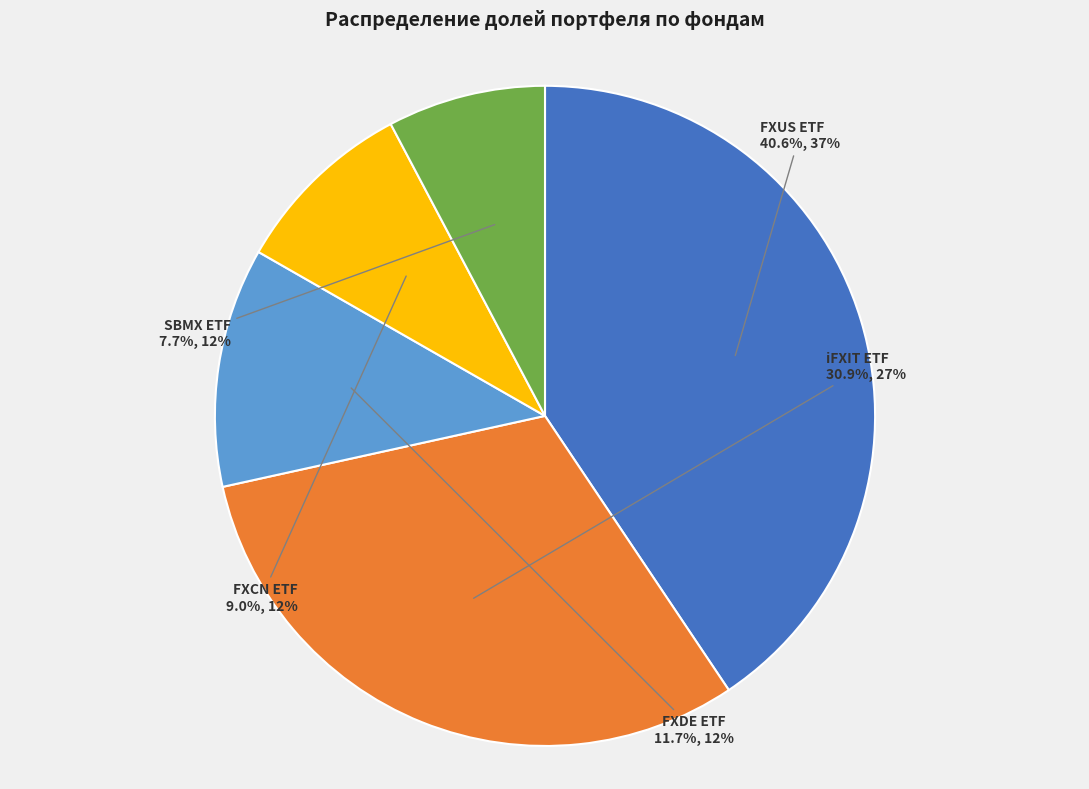

To the nearest percent, what is the difference between the largest and smallest slice percentages?

33%